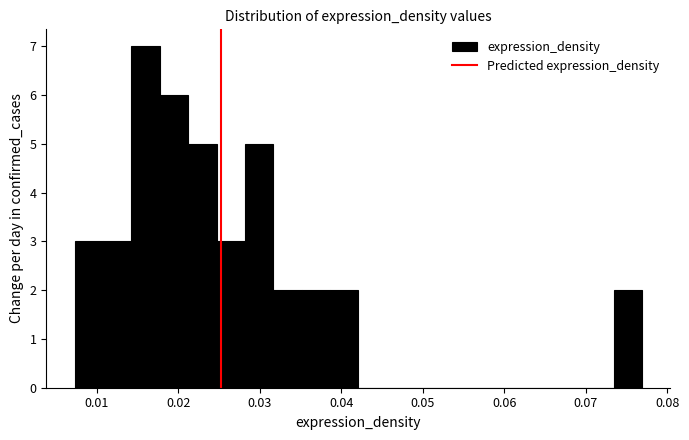

Around what value on the x-axis is the tallest bar? Give the approximate position of its centre, as read against the axis.

0.016